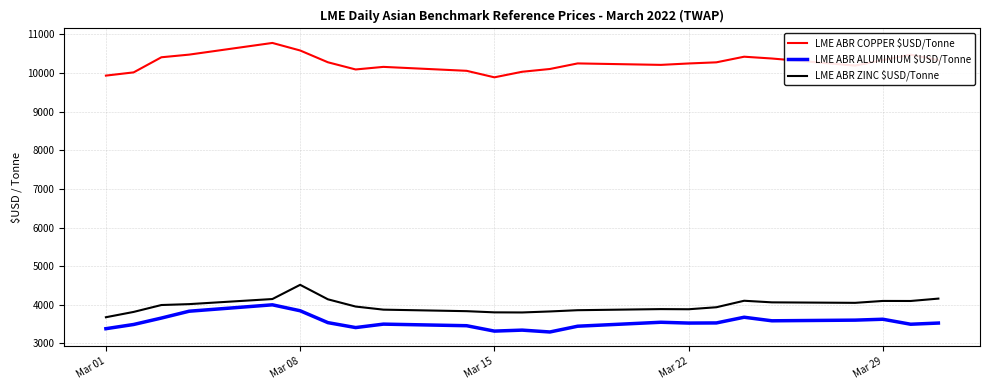

What is the minimum value for LME ABR ALUMINIUM $USD/Tonne?

3297.5